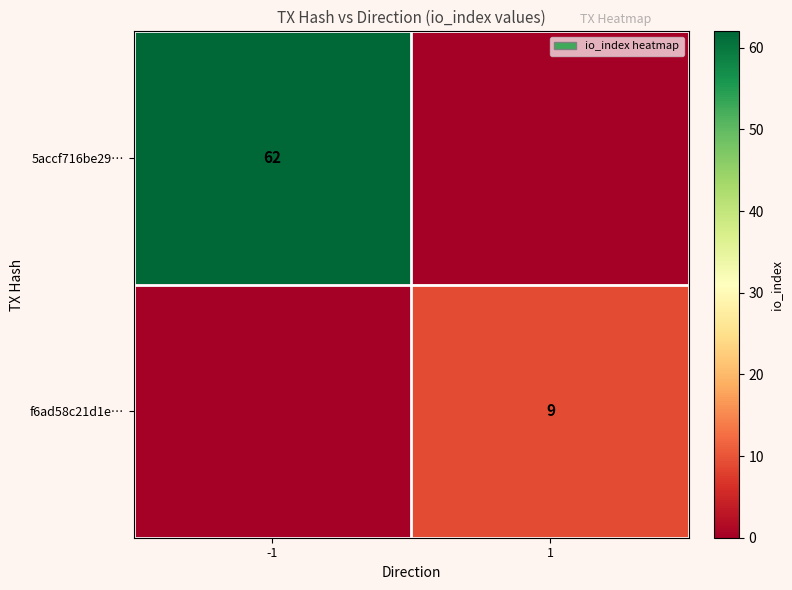

Which has a higher value, 1 or -1?

-1